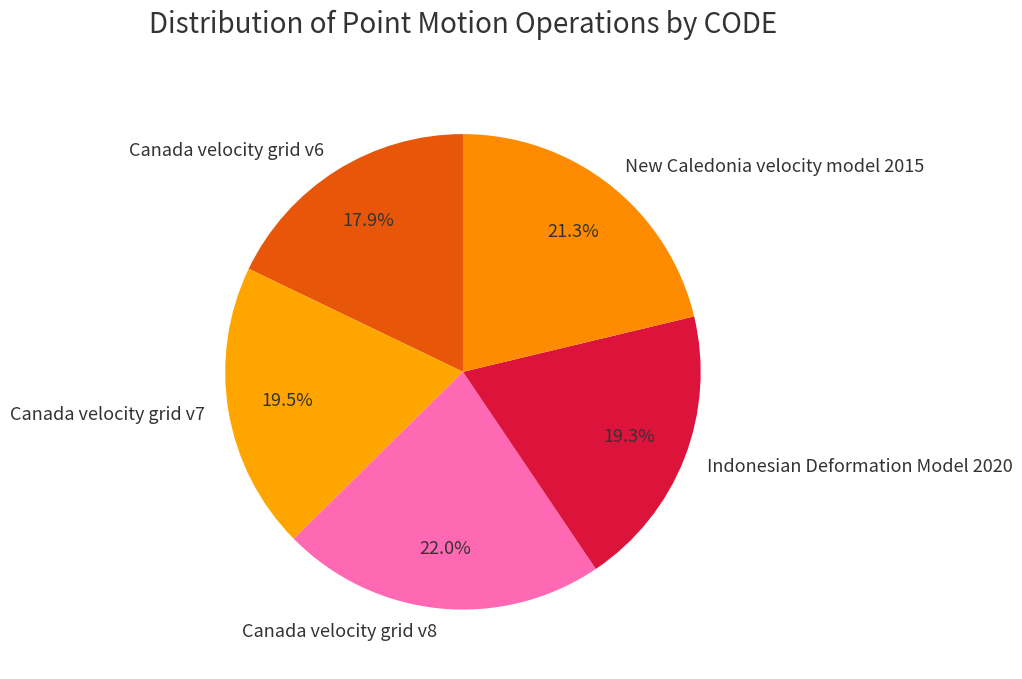

Combined, what portion of the pie is Canada velocity grid v7 and New Caledonia velocity model 2015?

40.8%